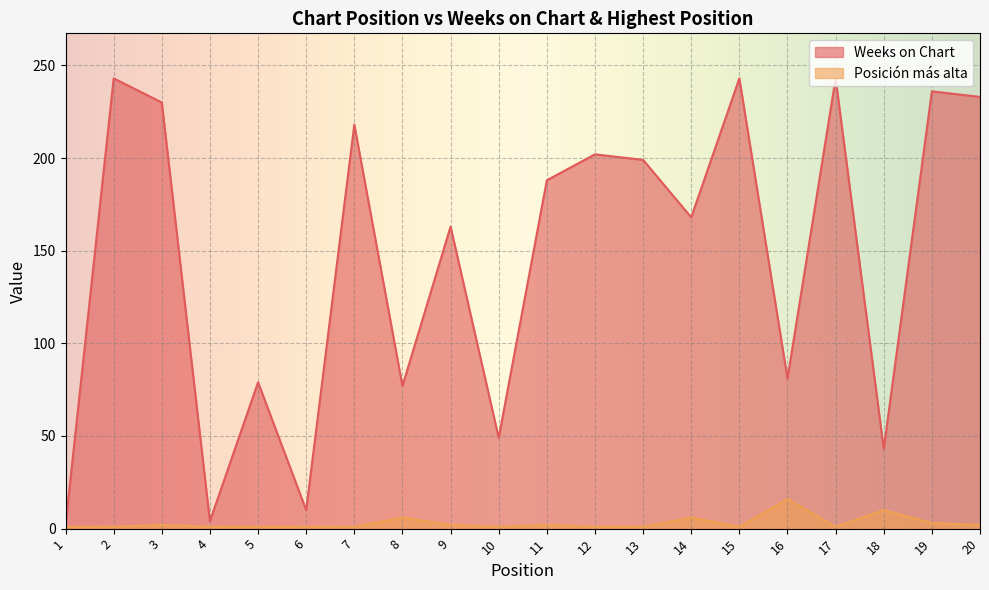

True or false: Weeks on Chart and Posición más alta cross at least once.

False